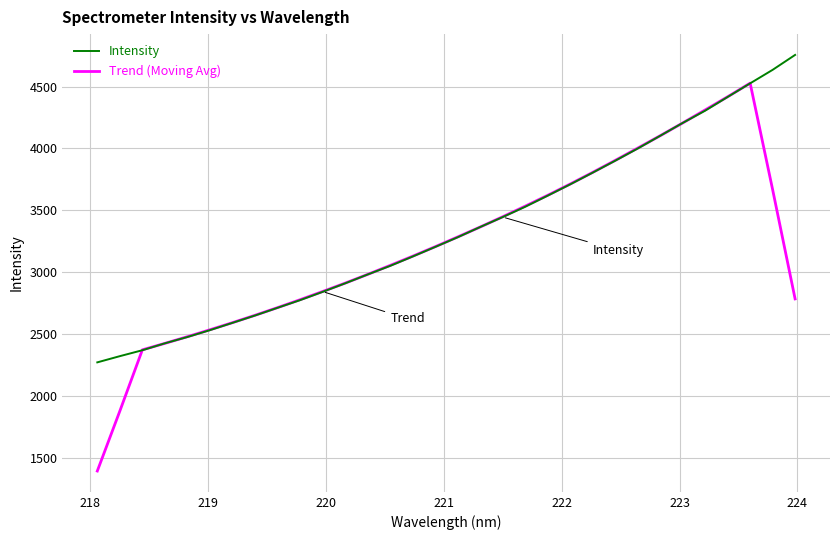

Rank the series by their maximum value, from lowest to highest.

Trend (Moving Avg), Intensity